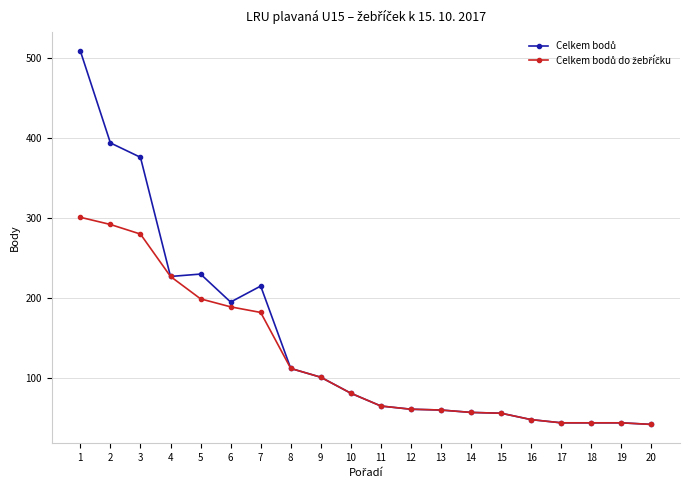

What is the total value across all series at 16?

96